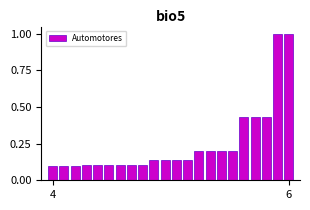

What is the average value?

0.3